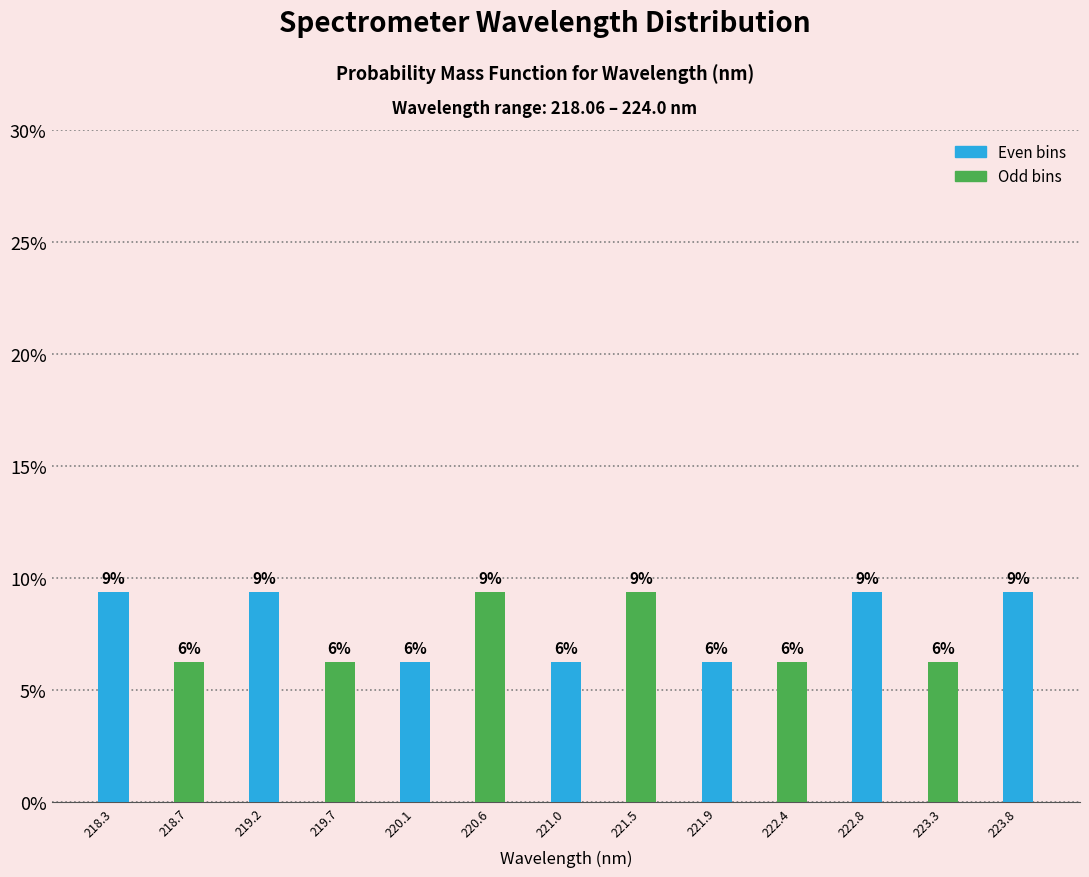

Does the chart contain any negative values?

No